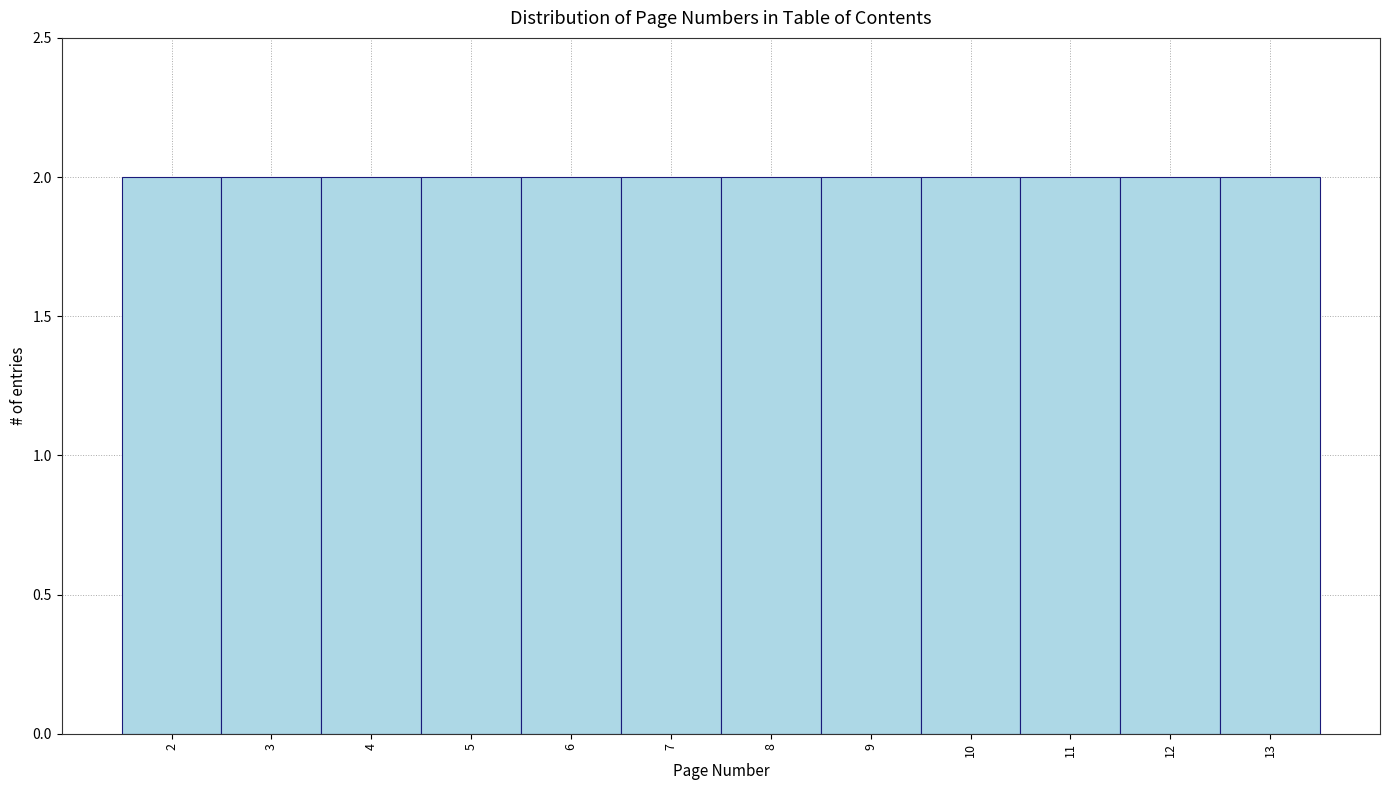

How tall is the bar that spans 11.5 to 12.5 on the x-axis? The values are not printed on the chart, so give them approximately, as read against the axis.

2